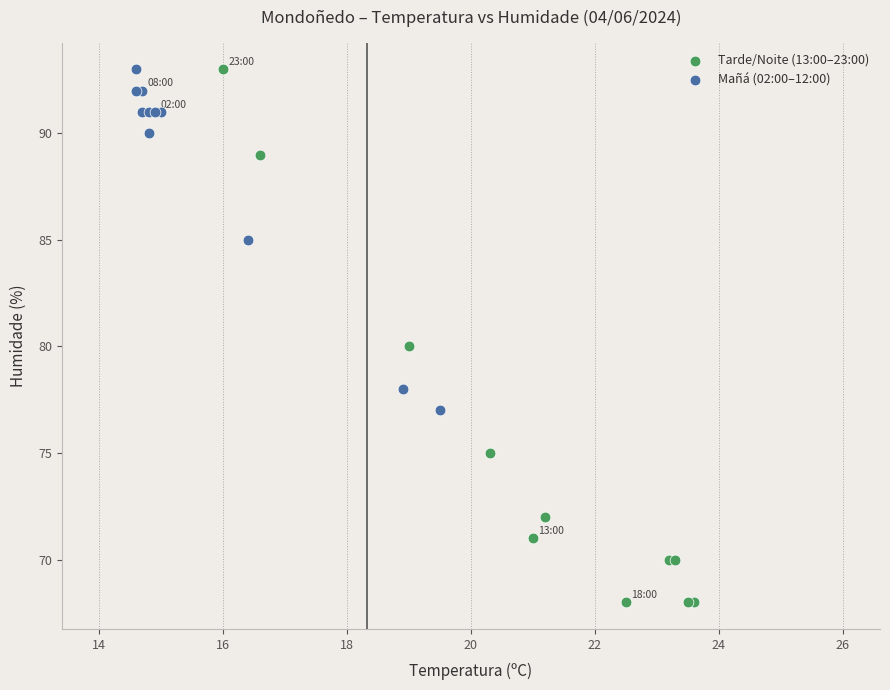

Which series has the widest spread of Y values?

Tarde/Noite (13:00–23:00)